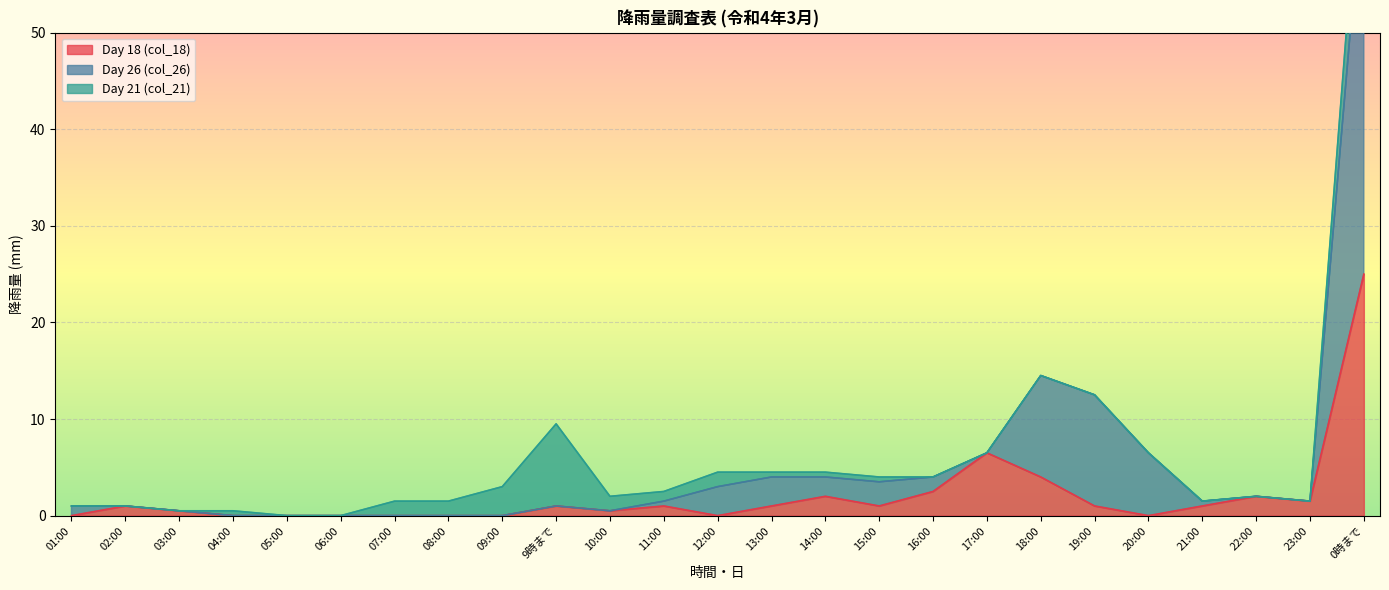

Which category has the lowest value across all series?

01:00